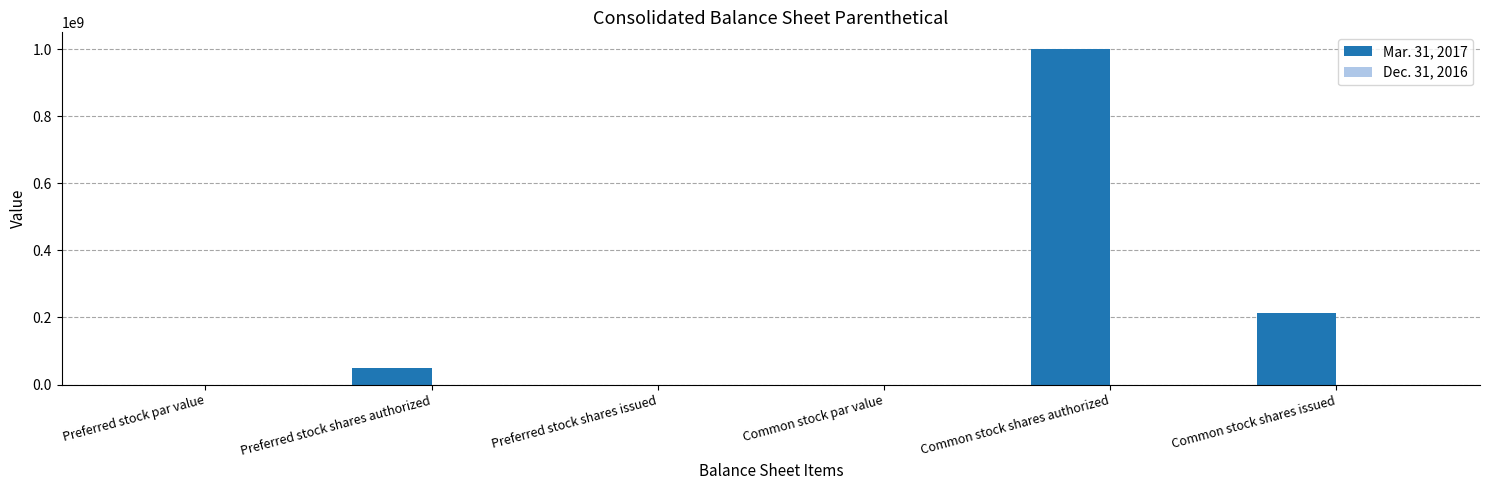

How many groups of bars are there?

6